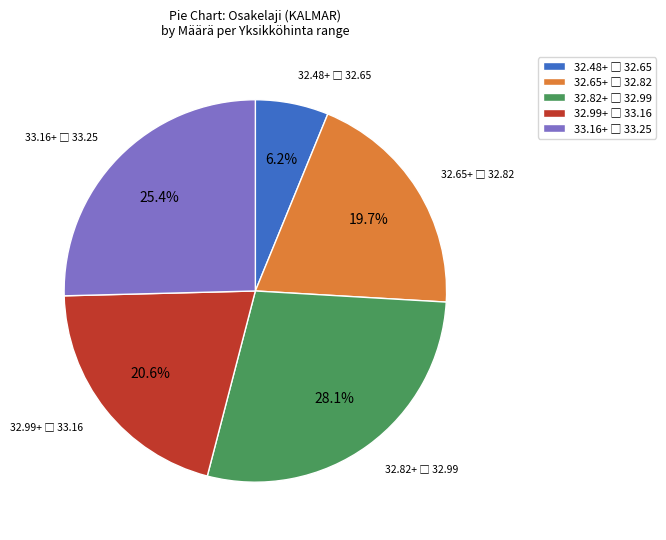

Is there a majority slice in this chart?

No